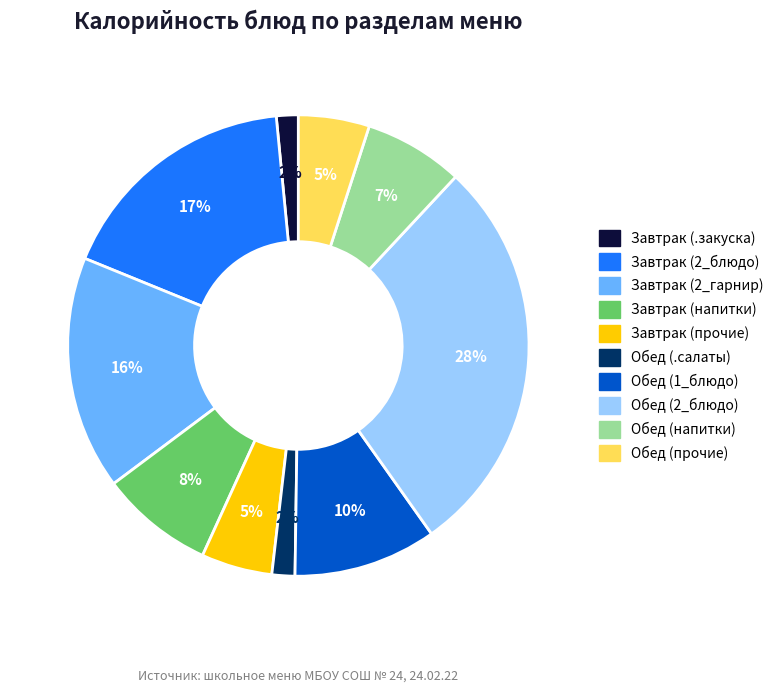

To the nearest percent, what is the average slice percentage?

10%